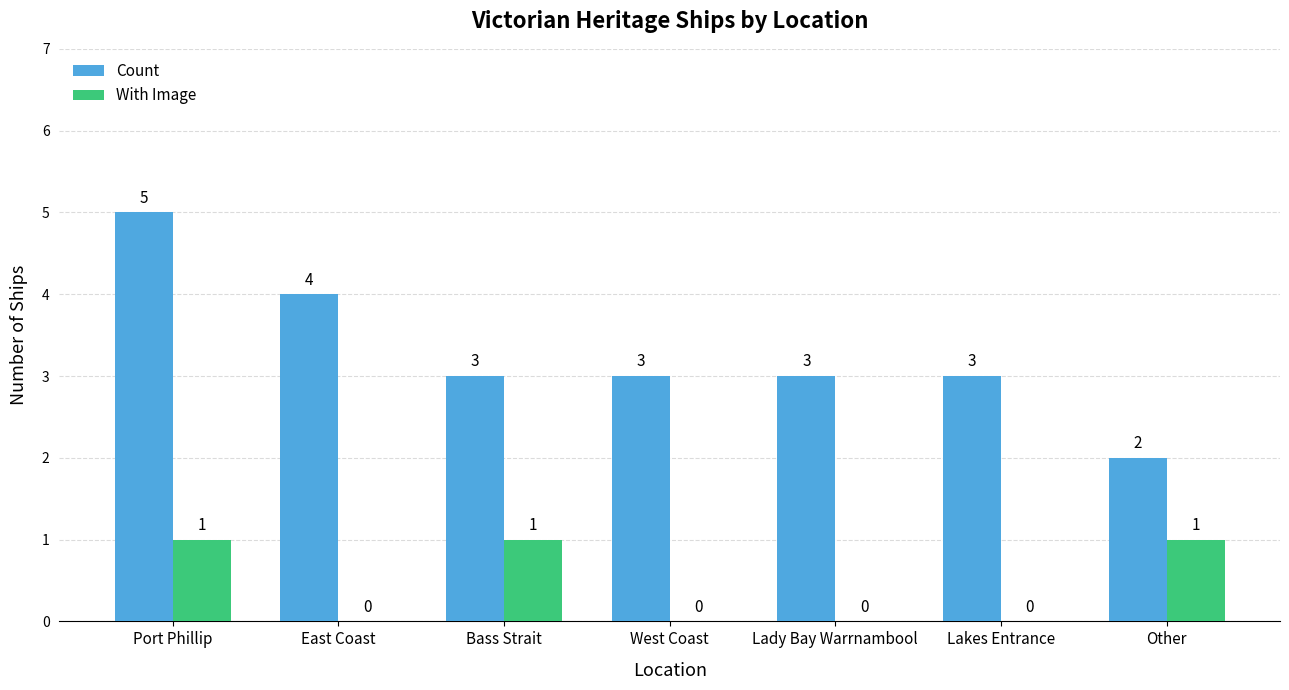

True or false: With Image has a value of 1 at Bass Strait.

True